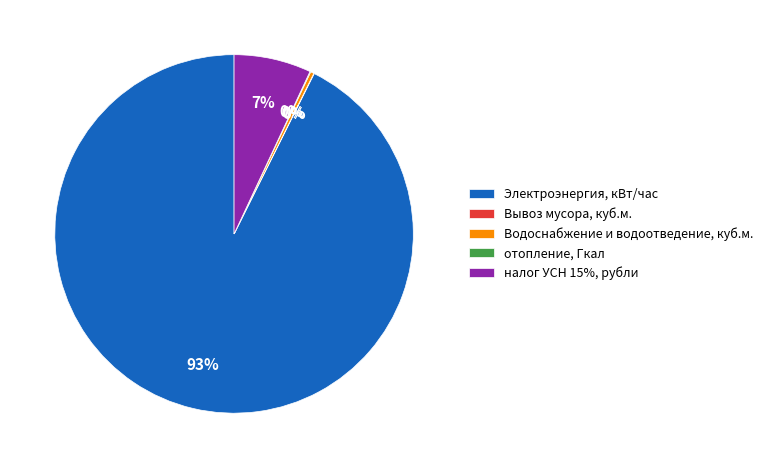

Which category has the biggest portion of the pie?

Электроэнергия, кВт/час